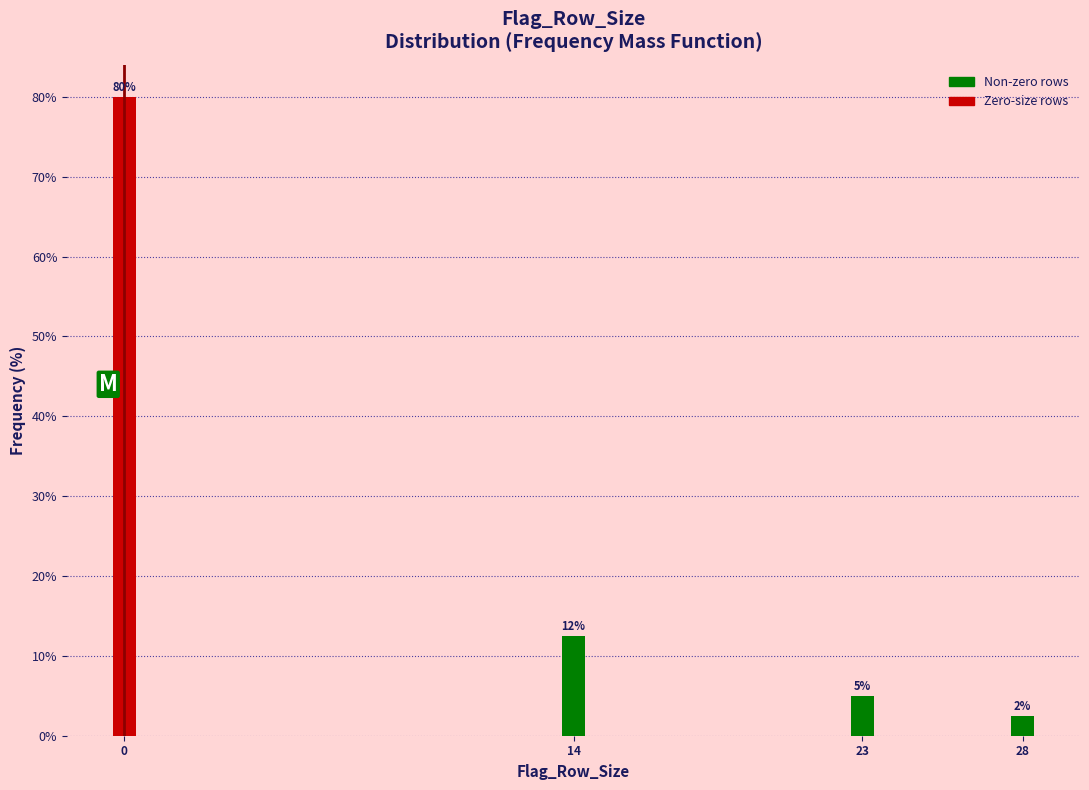

What is the value of the 1st bar from the left?

80.0